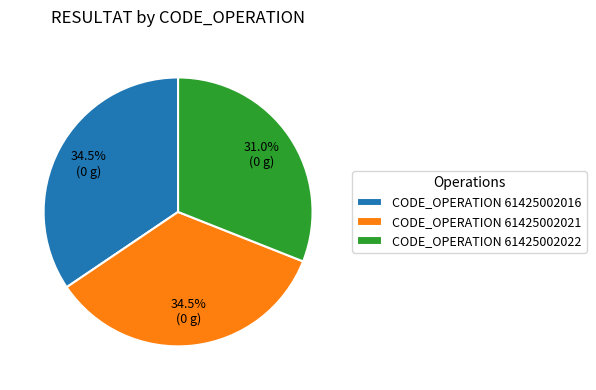

How many segments does this pie chart have?

3